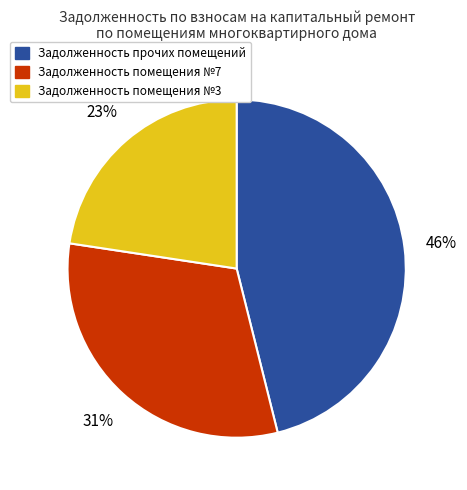

Which has a higher value, Задолженность прочих помещений or Задолженность помещения №7?

Задолженность прочих помещений